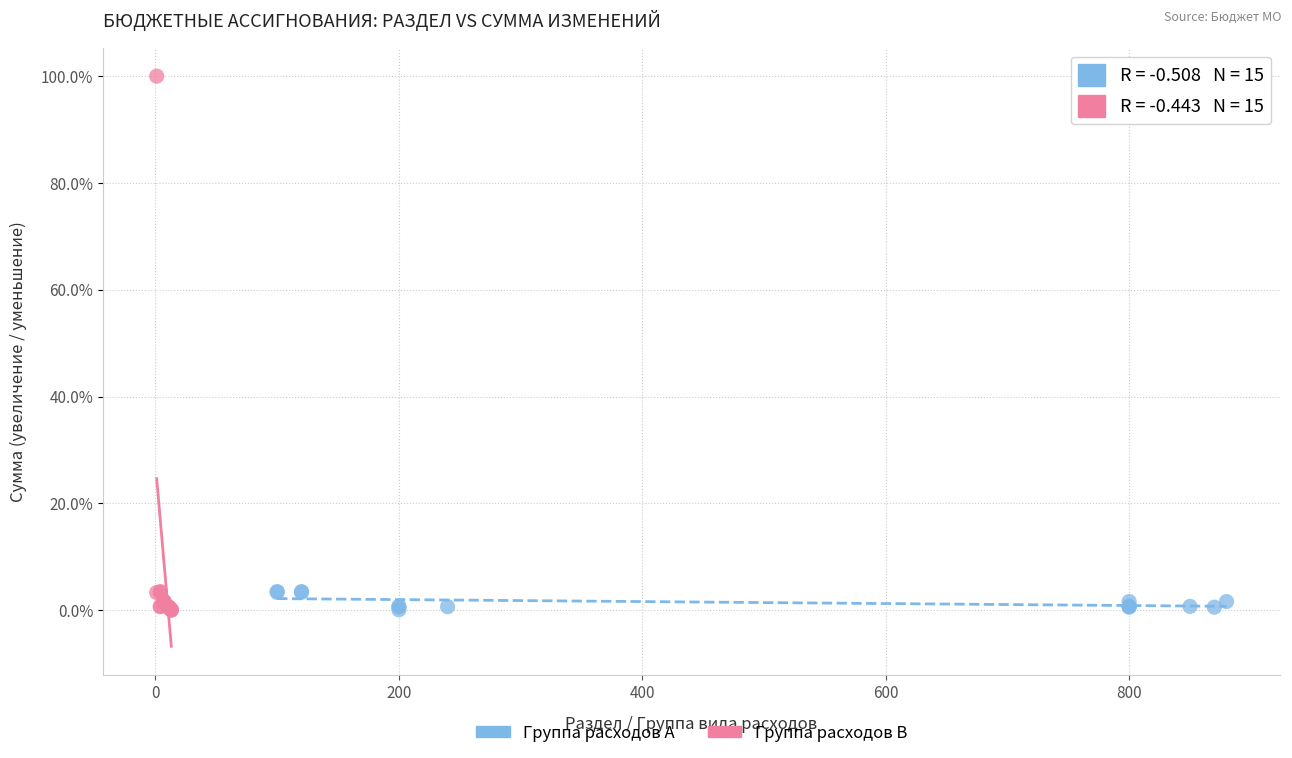

What are all the series names shown in the legend?

Группа расходов A, Группа расходов B